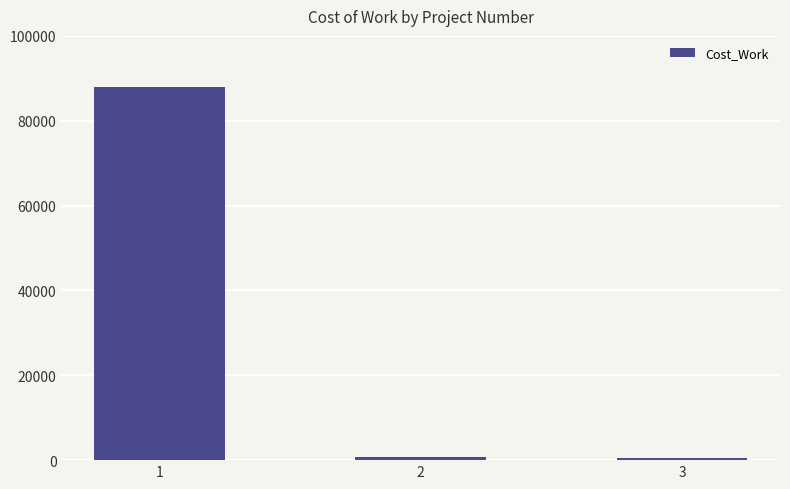

The chart shows a value of 476.5 at 3. True or false?

True